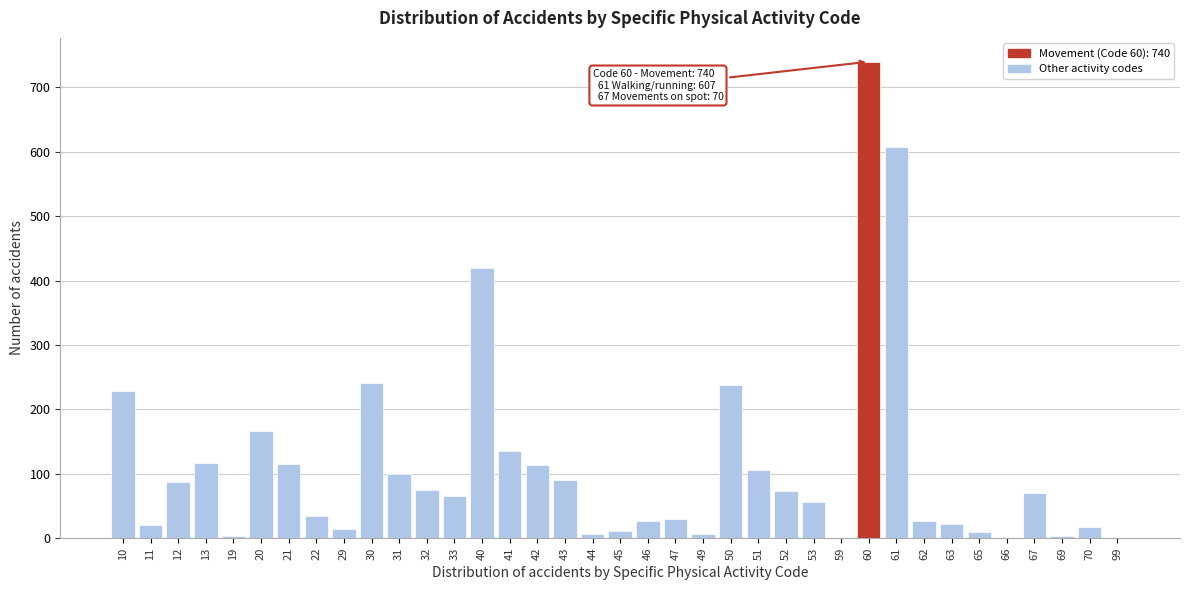

What is the sum of all values?

4082